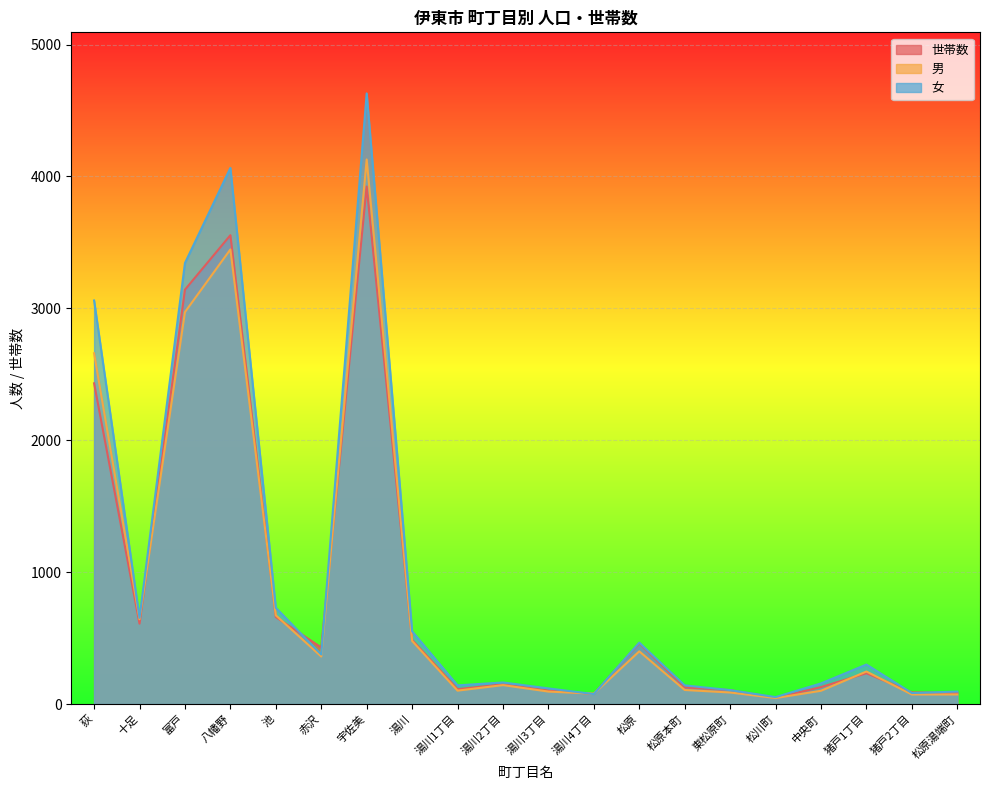

True or false: 世帯数 has a value of 3441 at 荻.

False